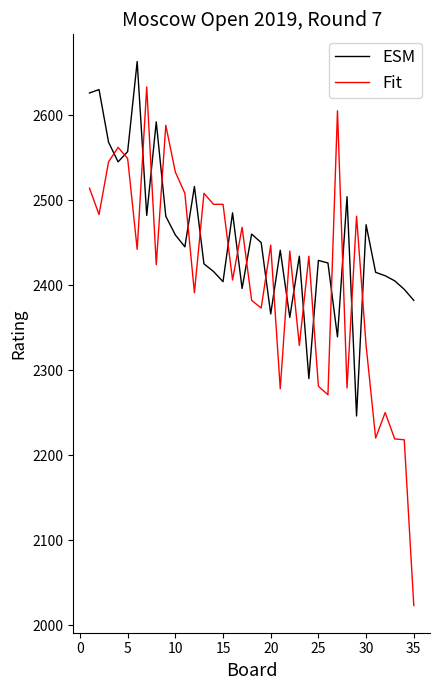

What is the maximum value shown in the chart?

2663